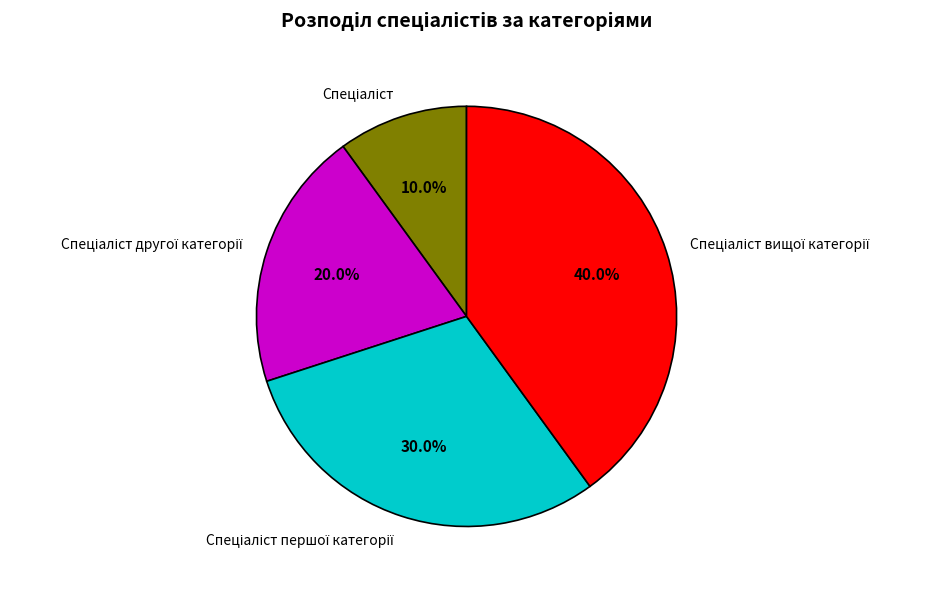

Does any single category account for the majority?

No